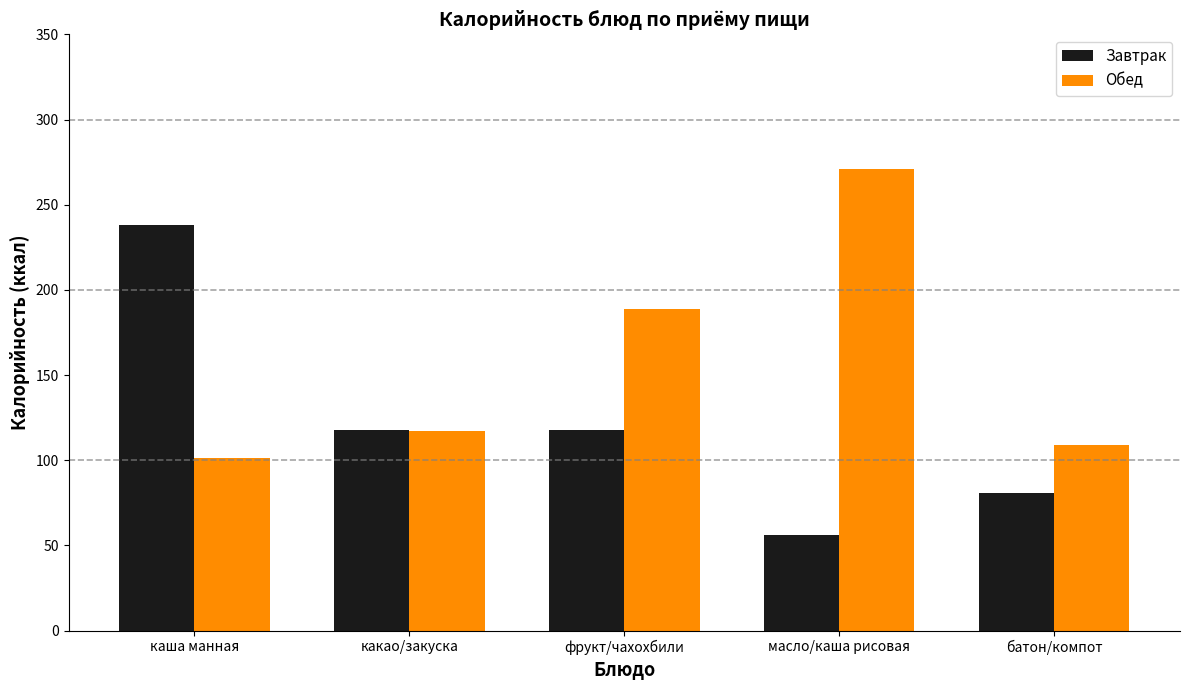

Is the value of Обед at фрукт/чахохбили greater than the value of Завтрак at масло/каша рисовая?

Yes